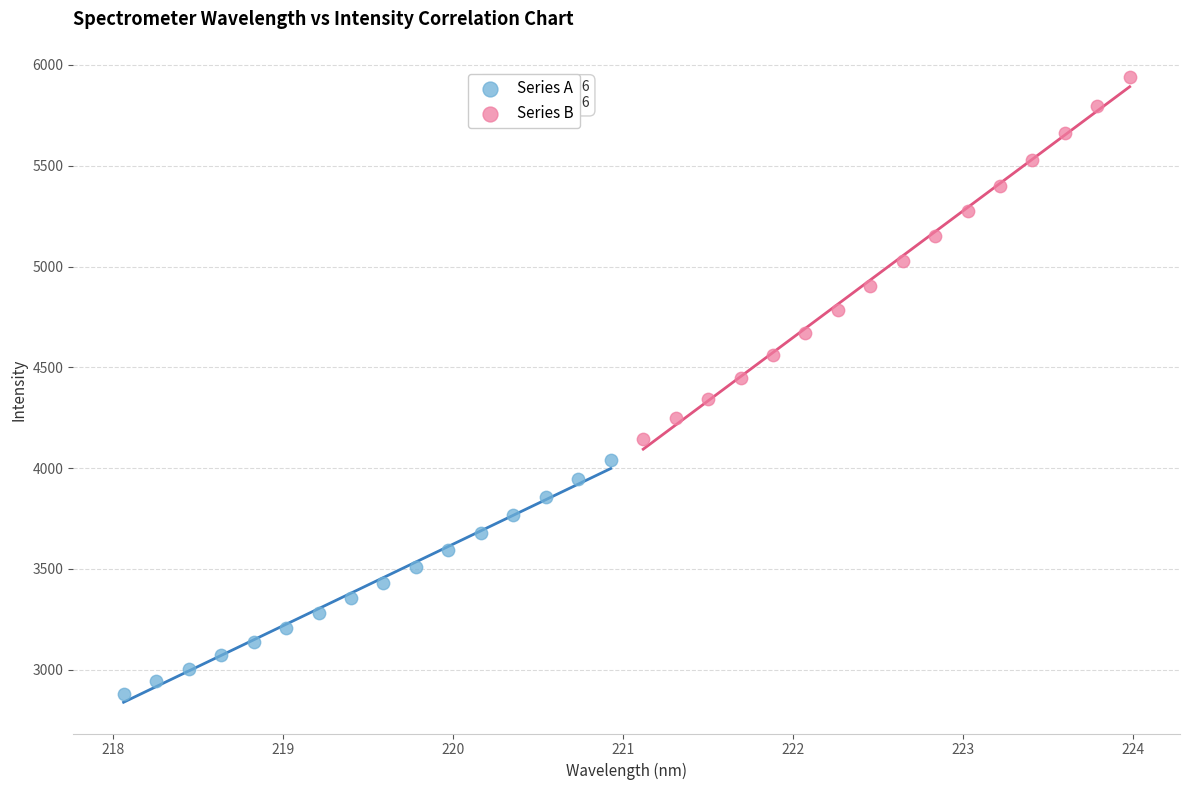

Which series has the largest Y range (max minus min)?

Series B